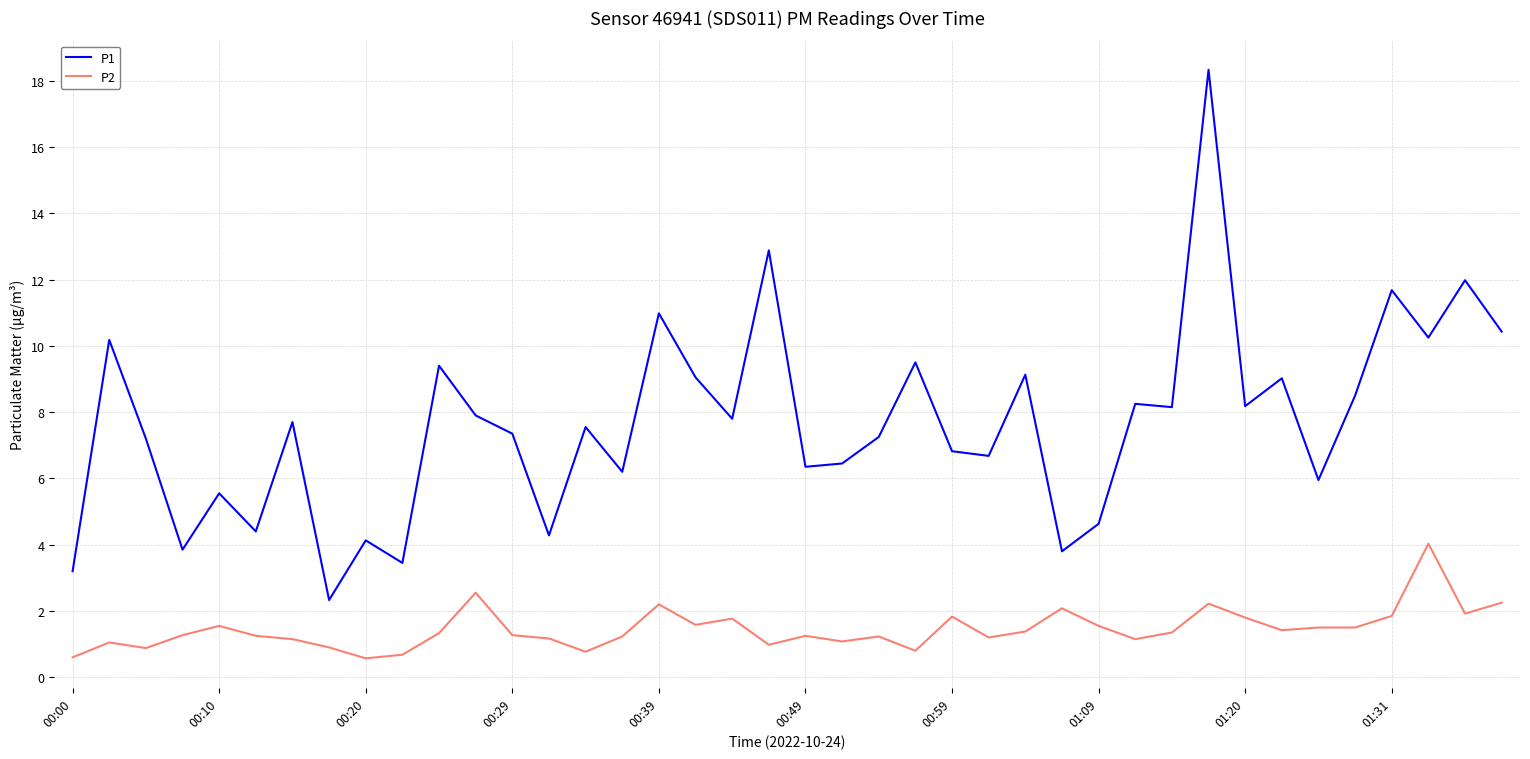

What is the greatest value displayed?

18.3